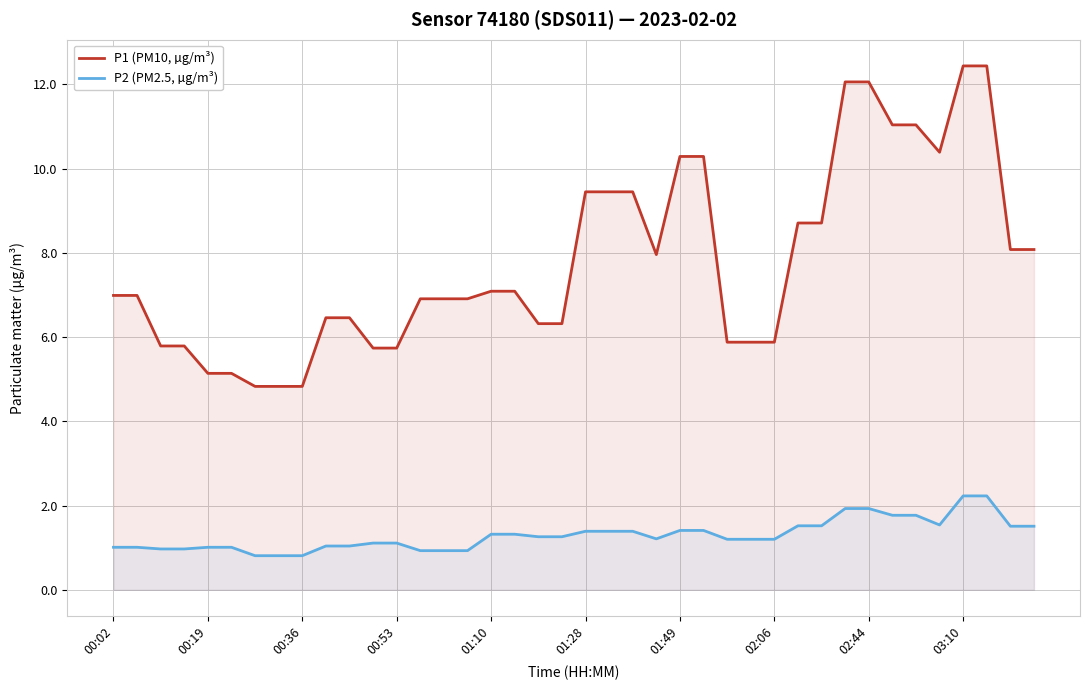

True or false: P2 (PM2.5, µg/m³) and P1 (PM10, µg/m³) intersect in this chart.

False